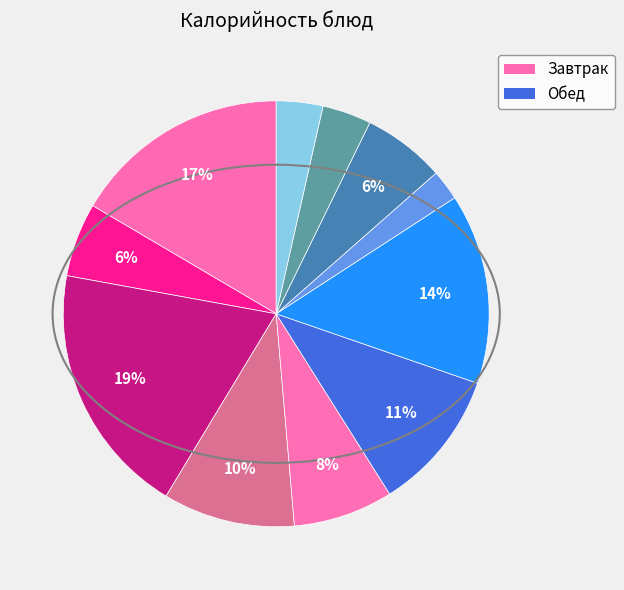

Count the number of slices in the pie.

11